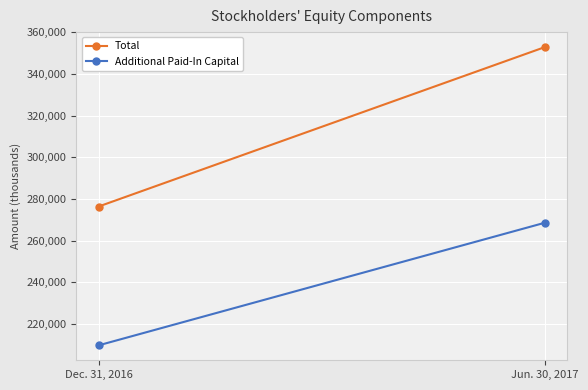

Rank the series by their average value, from highest to lowest.

Total, Additional Paid-In Capital